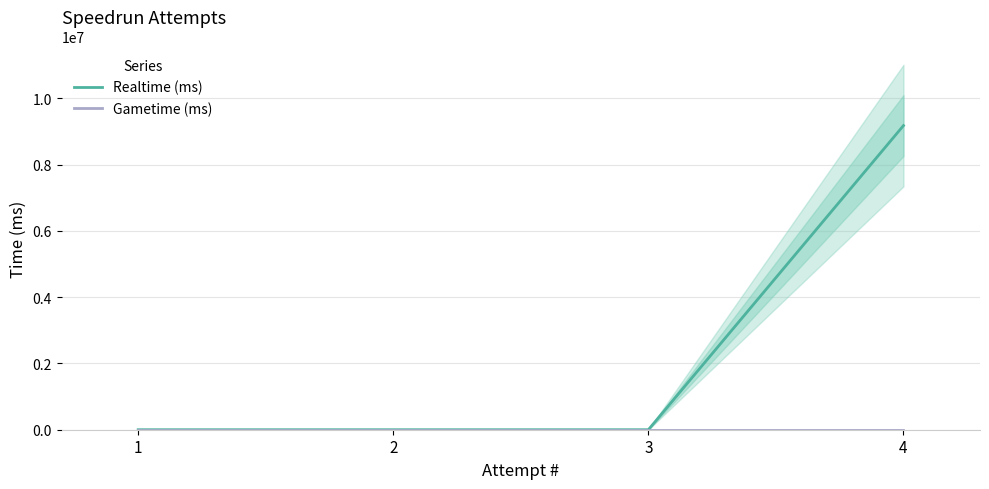

Rank the series by their maximum value, from lowest to highest.

Gametime (ms), Realtime (ms)